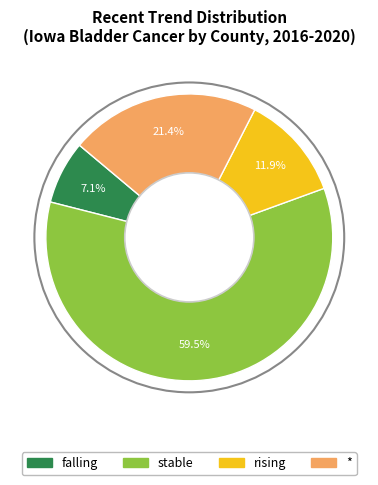

Rank the categories by value from highest to lowest.

stable, *, rising, falling